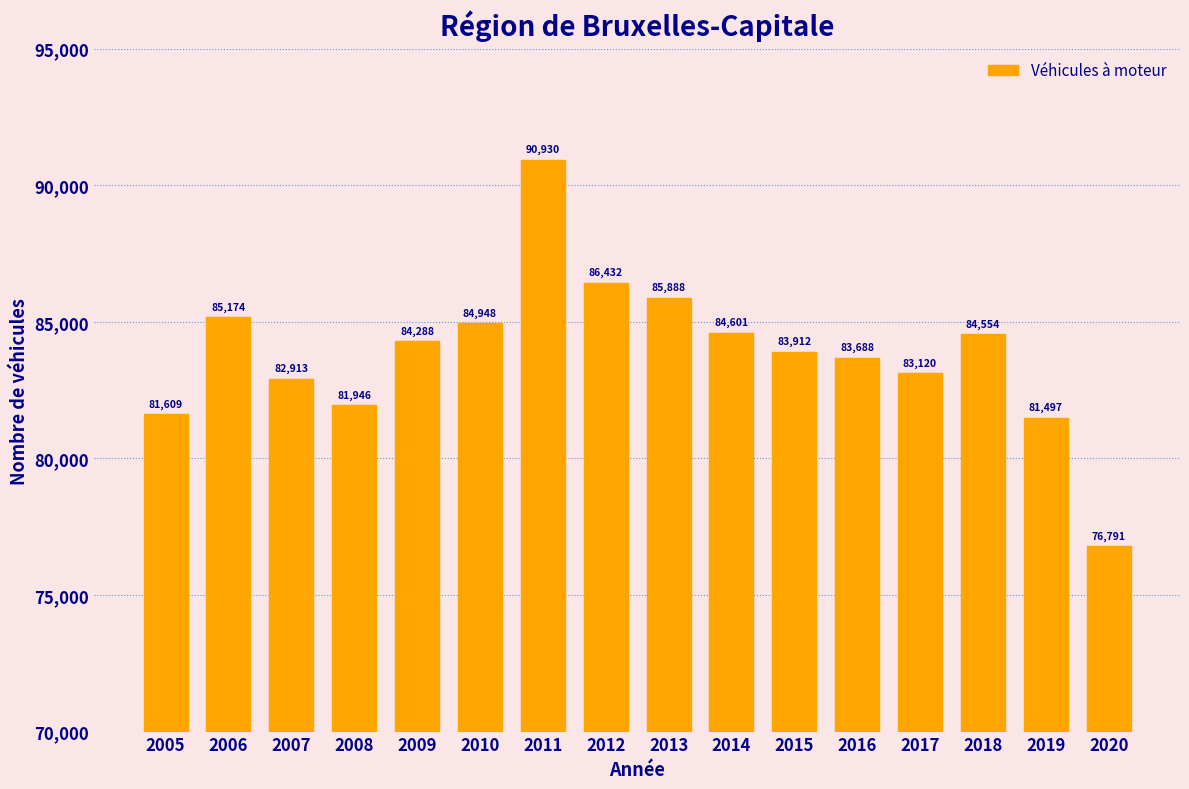

Where is the data nearest to the value 83860?

2015